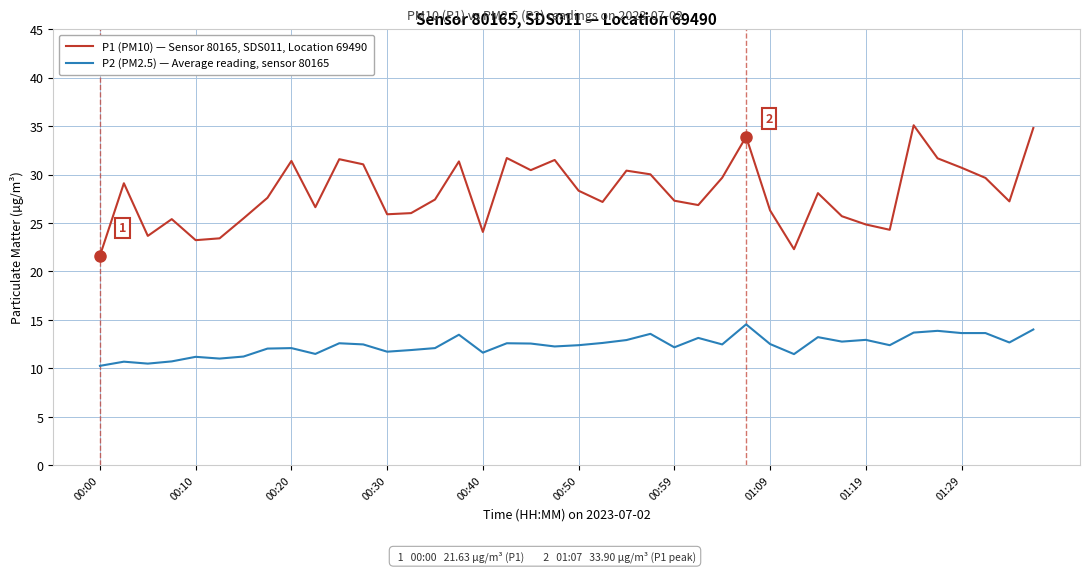

Rank the series by their average value, from lowest to highest.

P2 (PM2.5) — Average reading, sensor 80165, P1 (PM10) — Sensor 80165, SDS011, Location 69490